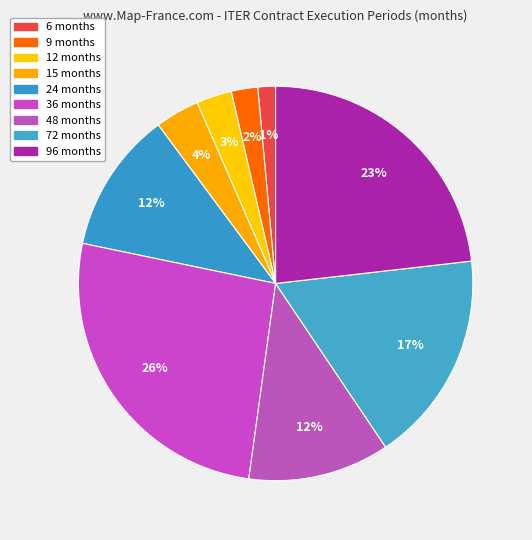

Count the number of slices in the pie.

9